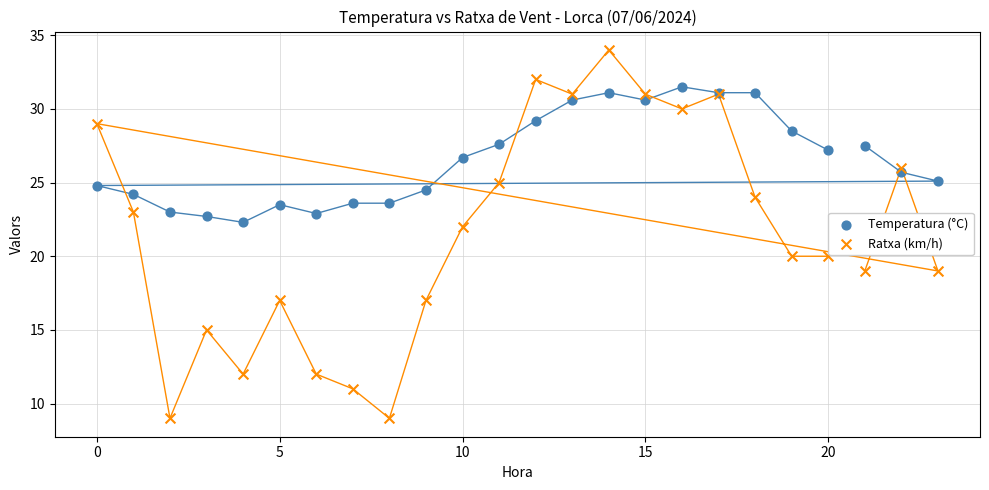

What is the X range (max minus min) for the scatter plot?

23.0